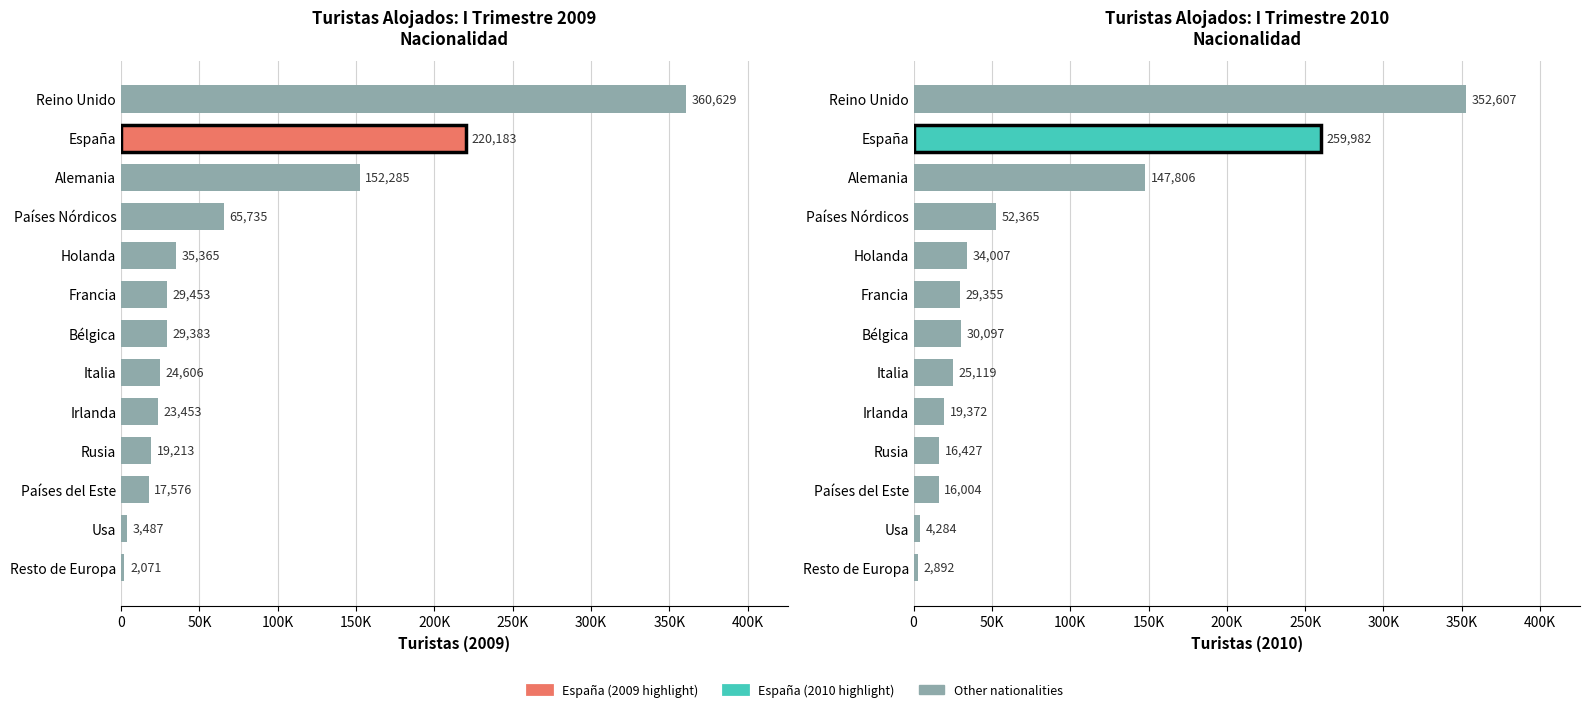

Rank the series at Francia from highest to lowest value.

I trimestre 2009, I trimestre 2010